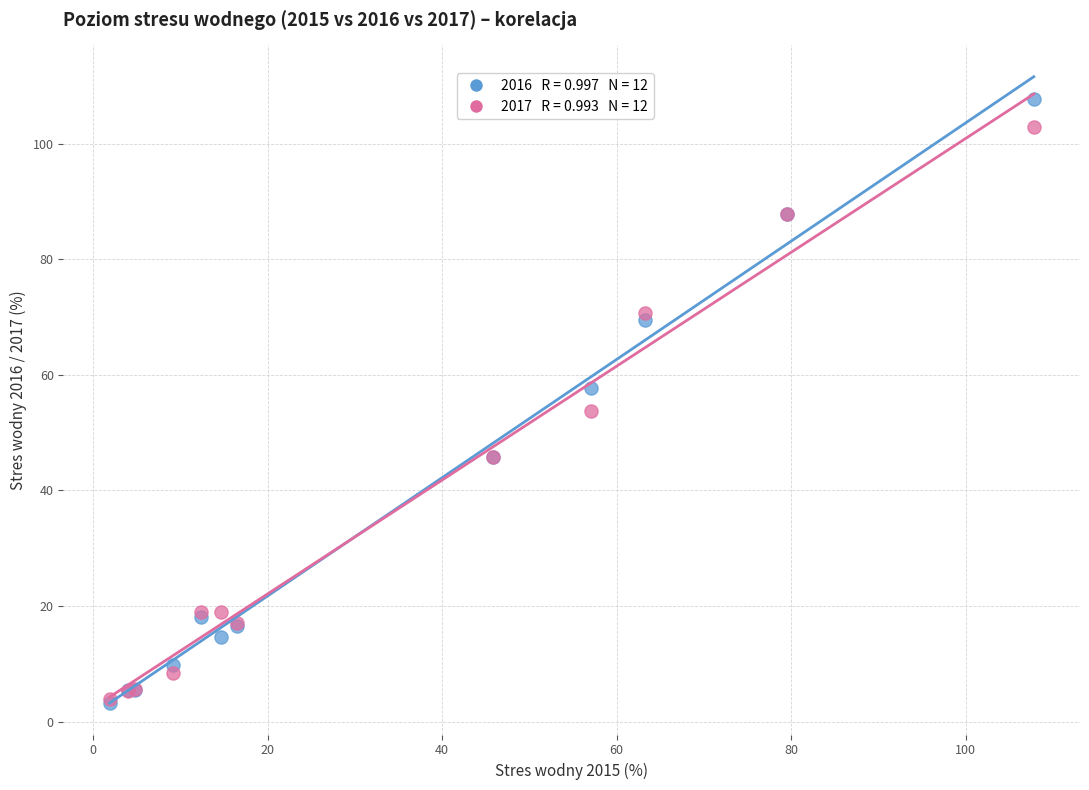

Across all series, what Y value is closest to 55?

53.8